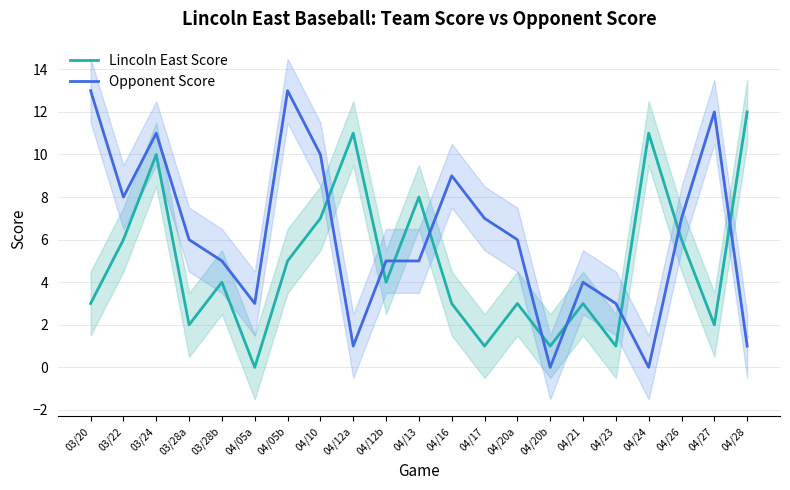

Reading right to left, transcribe all the data shown in this chart.

Lincoln East Score: 12	2	6	11	1	3	1	3	1	3	8	4	11	7	5	0	4	2	10	6	3
Opponent Score: 1	12	7	0	3	4	0	6	7	9	5	5	1	10	13	3	5	6	11	8	13